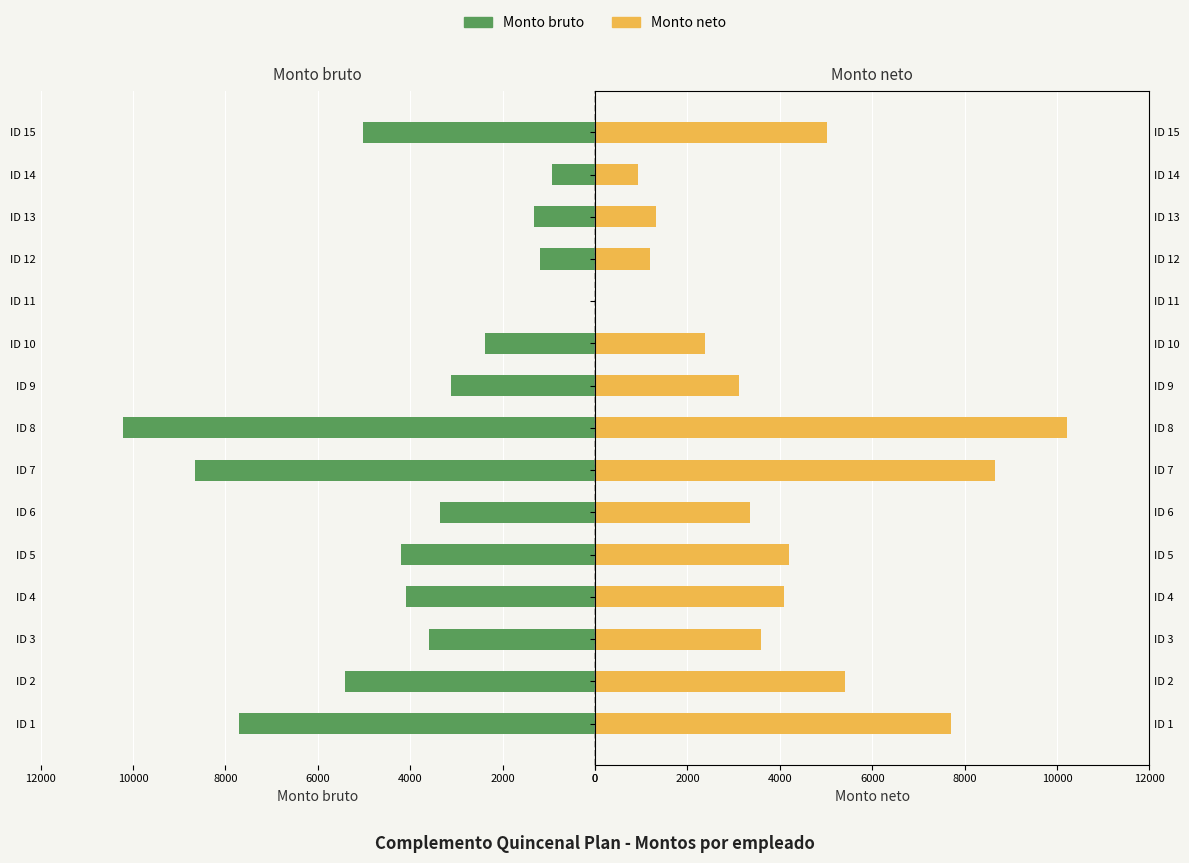

The Monto neto series shows 5502.1 at ID 3. True or false?

False